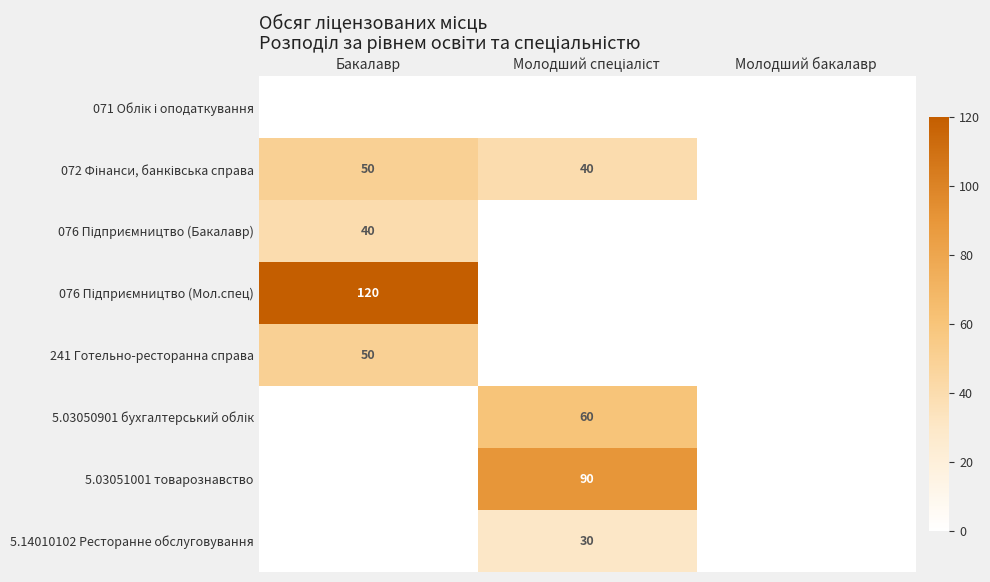

Is it true that 5.03051001 товарознавство equals 48 at Молодший бакалавр?

False